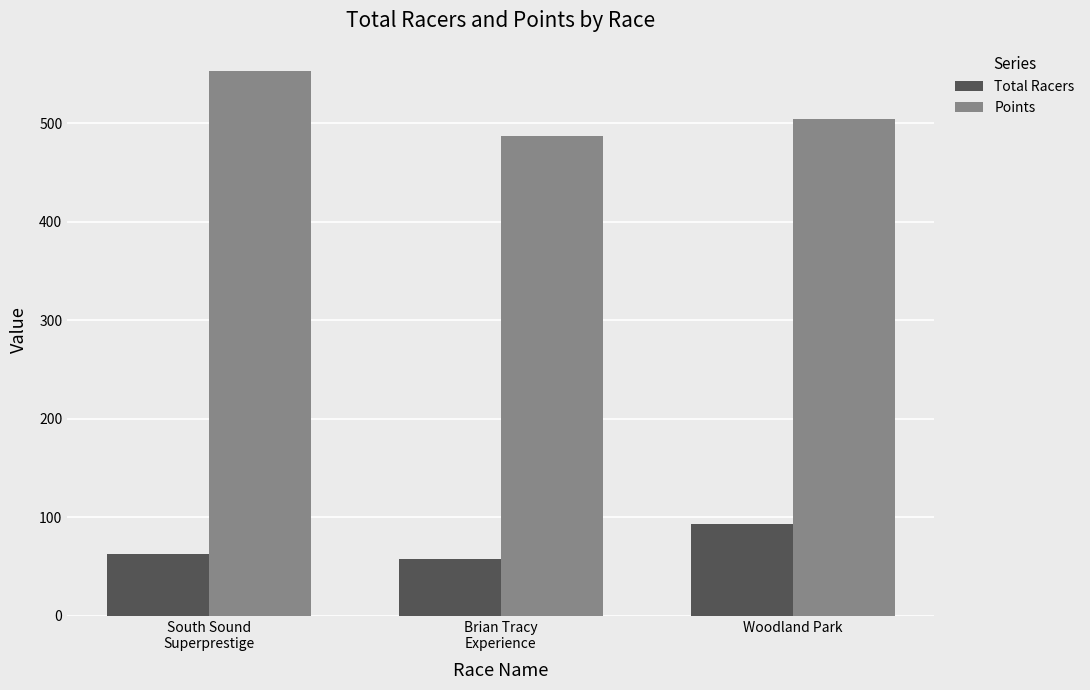

At South Sound
Superprestige, list the series in order from smallest to largest.

Total Racers, Points